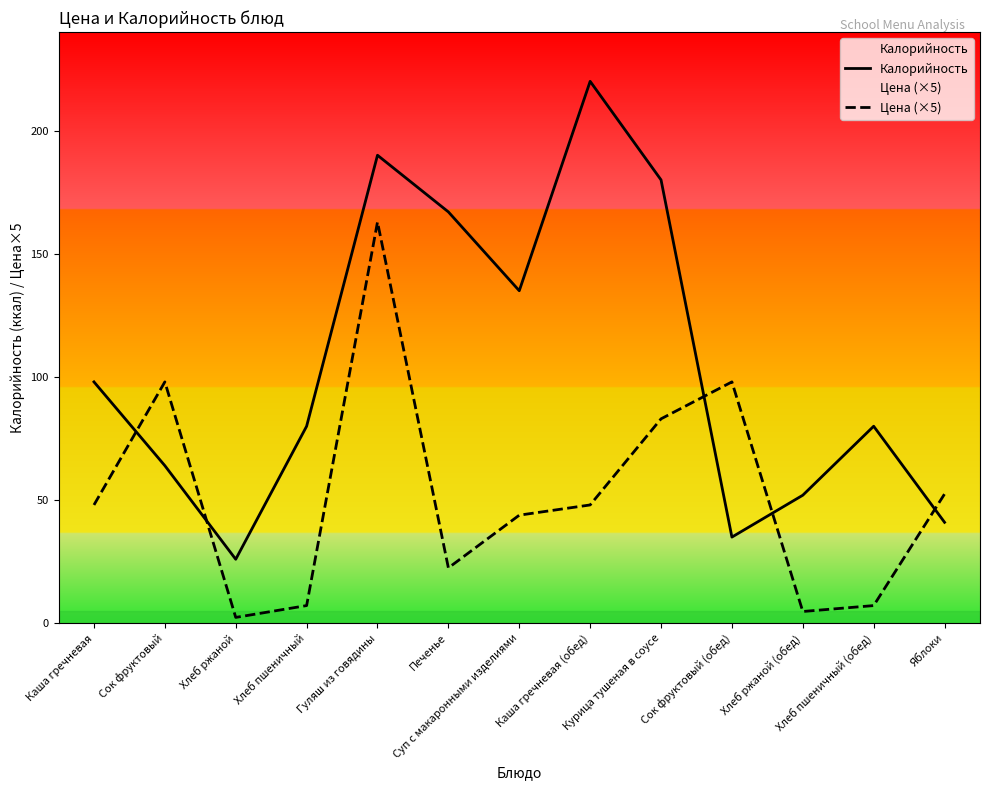

Between Сок фруктовый (обед) and Хлеб ржаной (обед), which is larger?

Хлеб ржаной (обед)